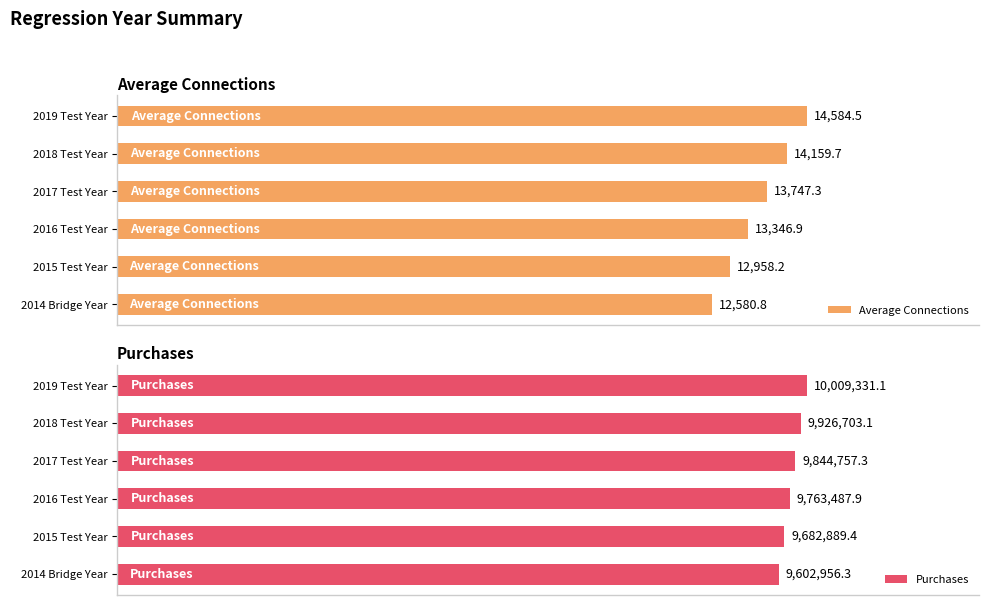

List the labels in order of Purchases value, largest first.

2019 Test Year, 2018 Test Year, 2017 Test Year, 2016 Test Year, 2015 Test Year, 2014 Bridge Year